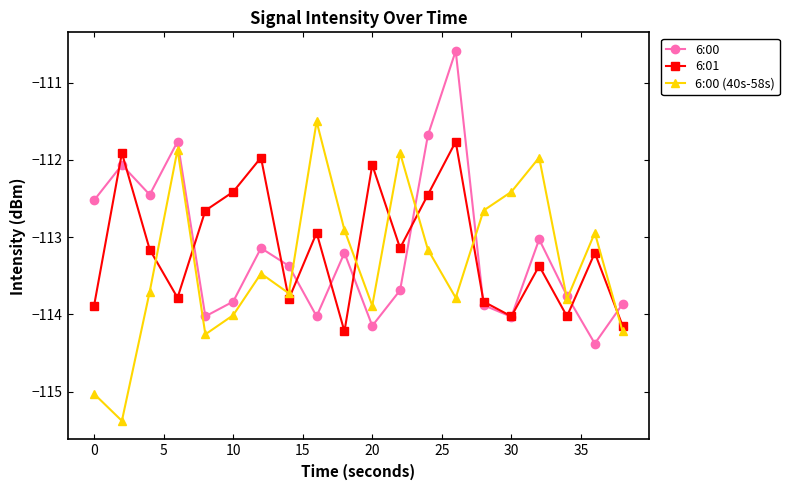

What is the value of the 6:00 (40s-58s) point at the 17th from the left?

-112.0